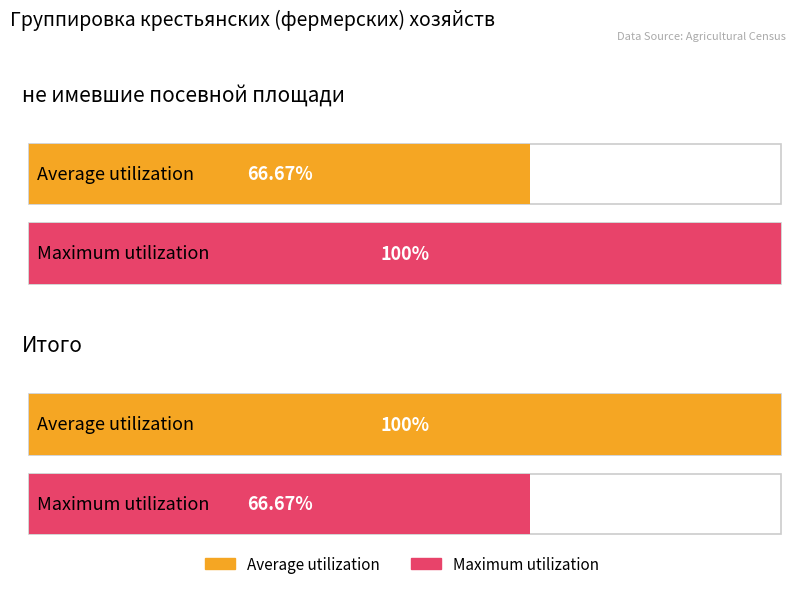

Is it true that Maximum utilization equals 144.2 at не имевшие посевной площади?

False